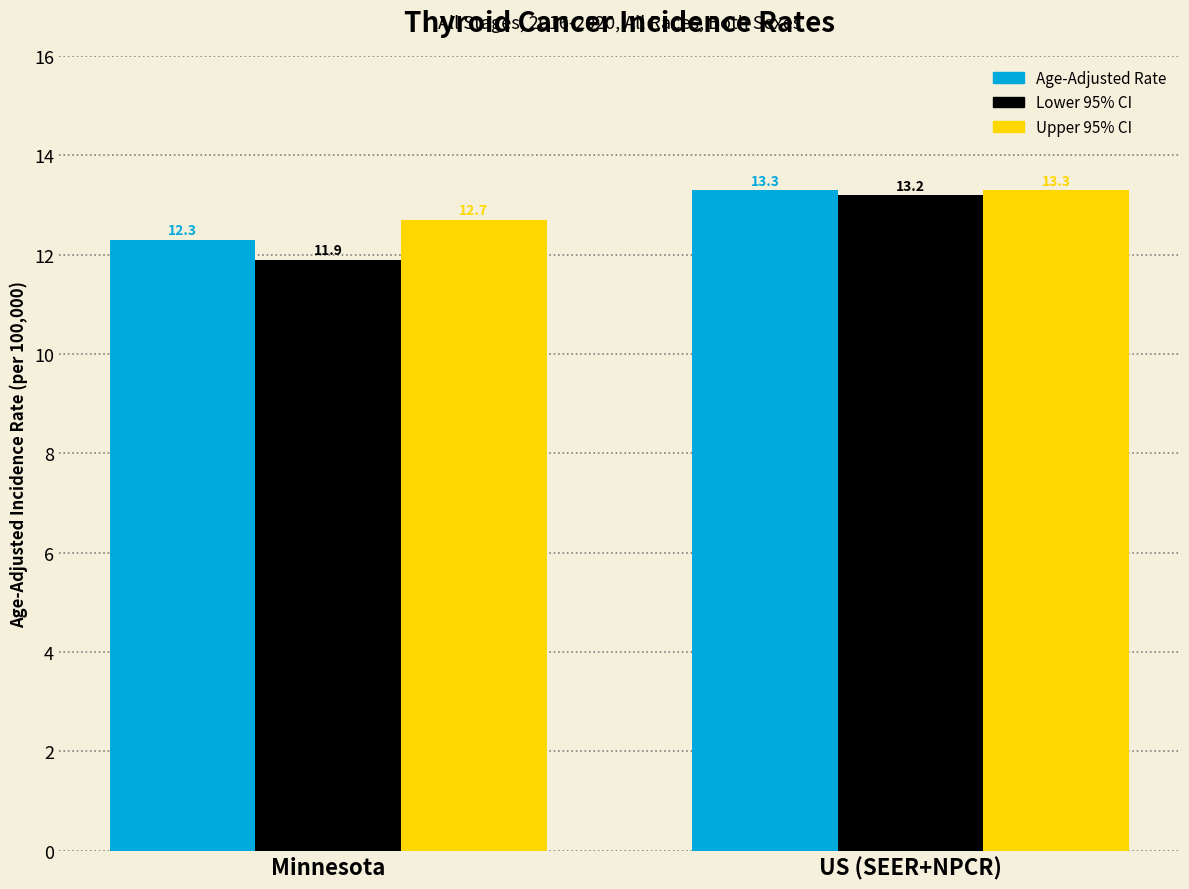

How many categories are shown in the chart?

2